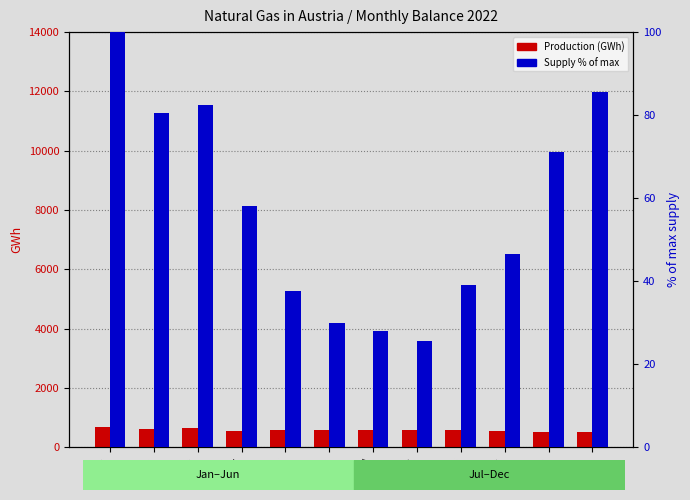

Rank the series at Jun from highest to lowest value.

Production (GWh), Supply % of max